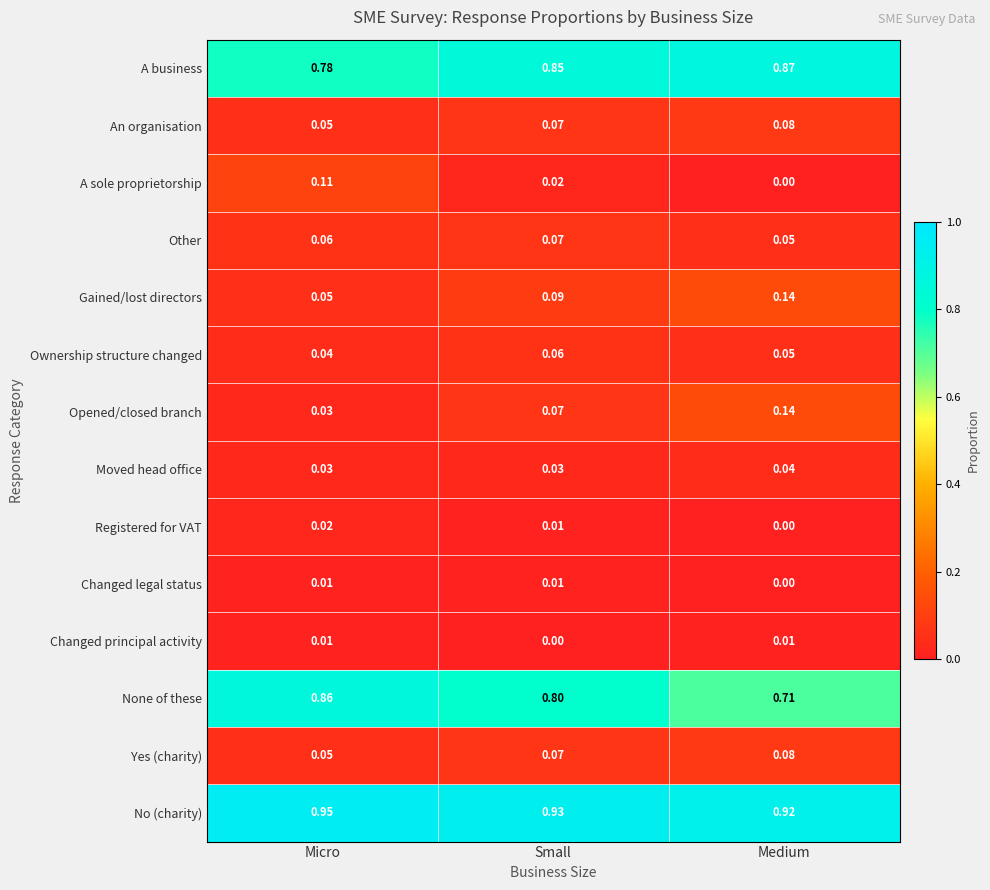

List the labels in order of Opened/closed branch value, smallest first.

Micro, Small, Medium